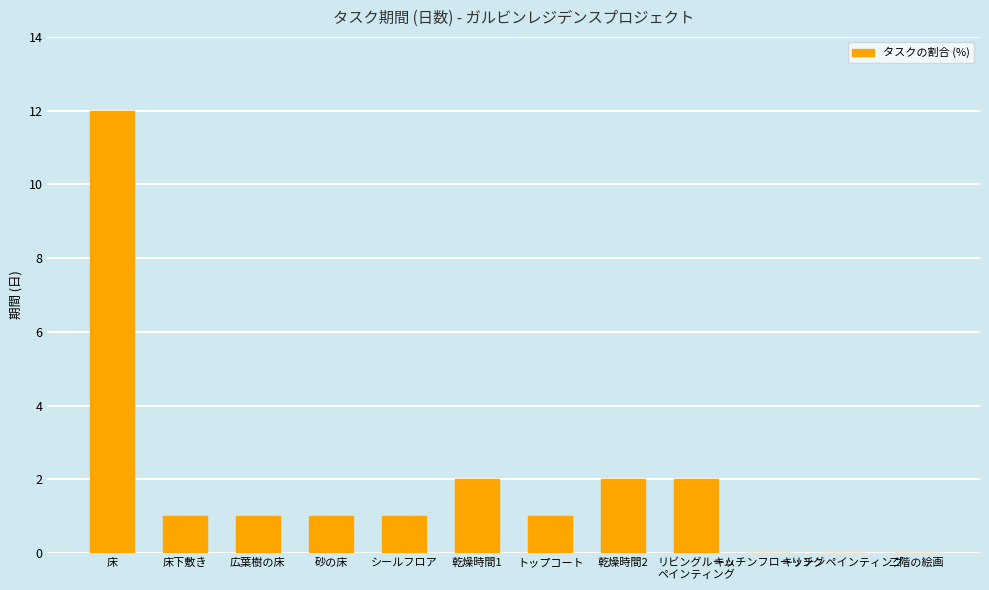

Where does the data first go above 1?

床